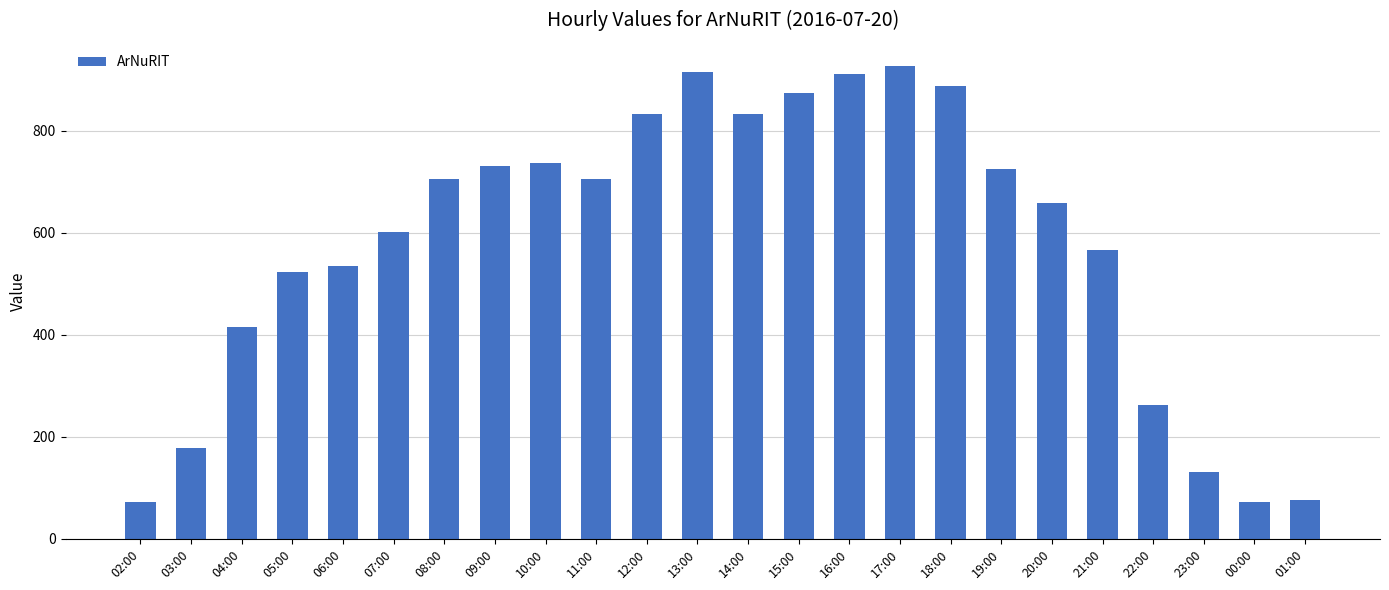

What is the approximate value at 12:00?

832